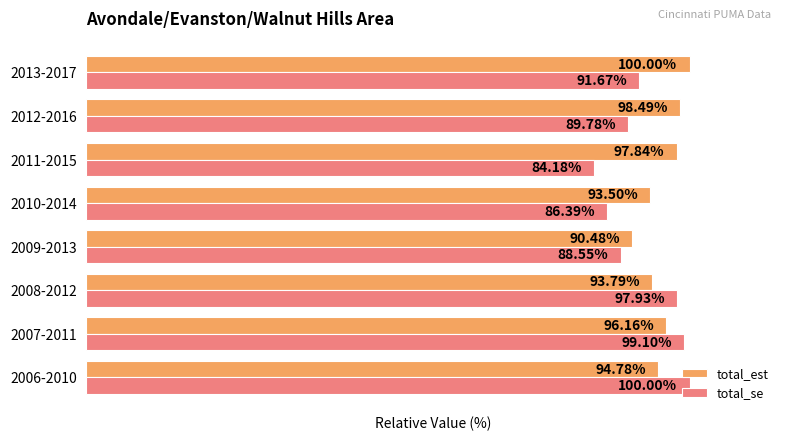

At which label is total_se closest to 92?

2013-2017